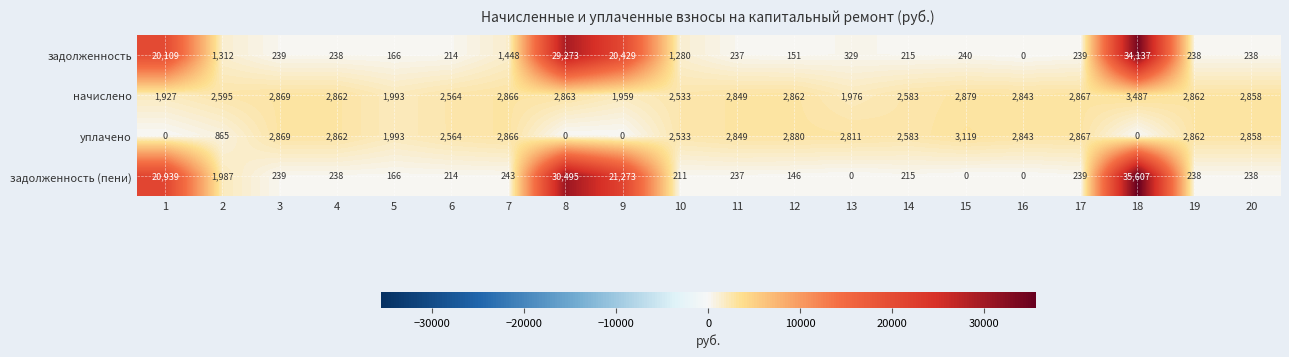

What is the total value across all series at 9?

43661